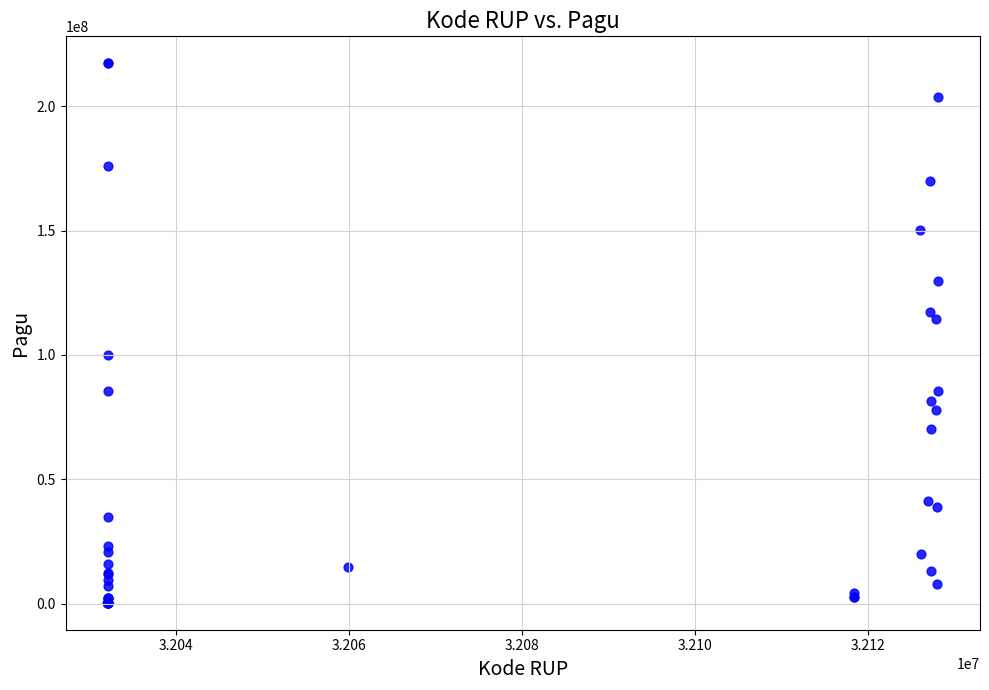

What Y value in the scatter plot is closest to 108830000?

114296000